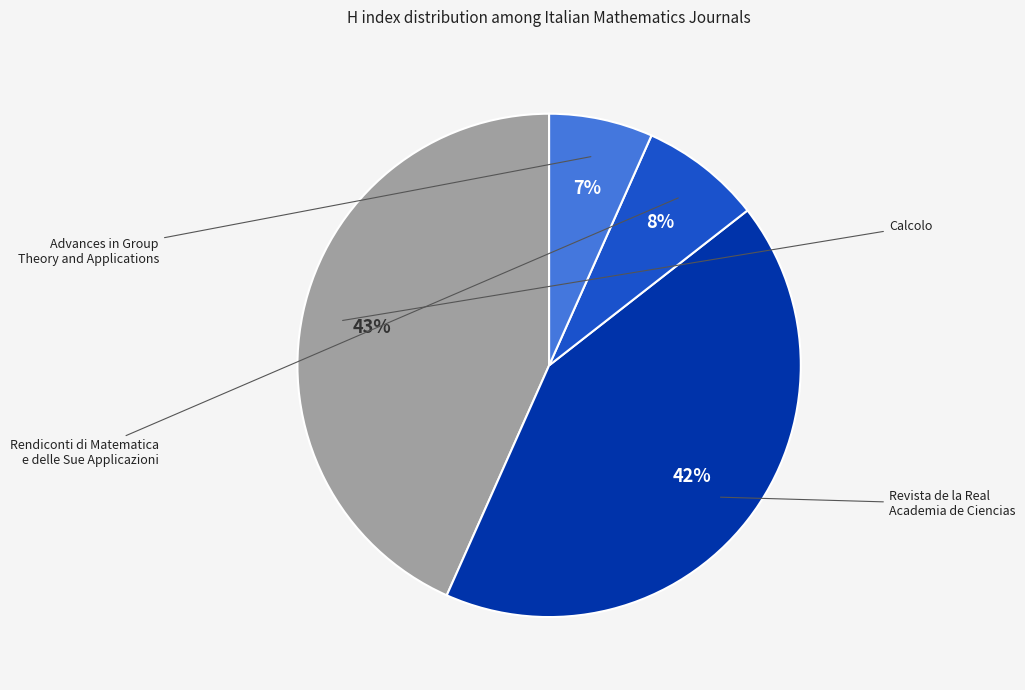

True or false: Rendiconti di Matematica e delle Sue Applicazioni accounts for 8% of the total.

True